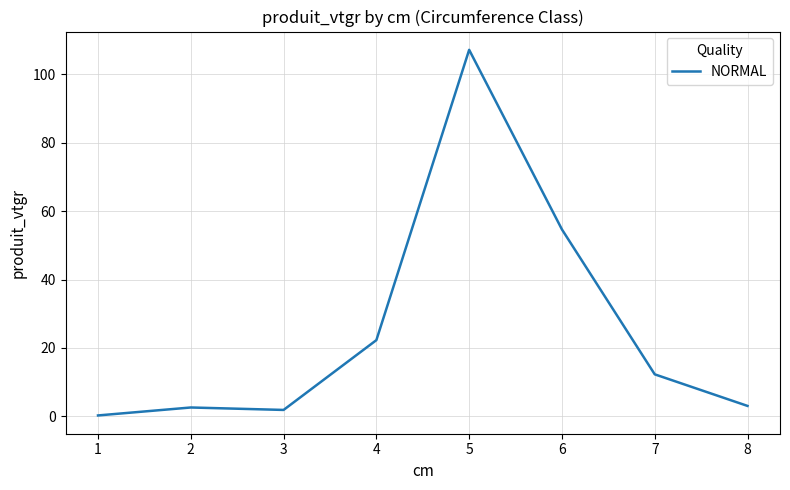

Count the number of data series in this chart.

1